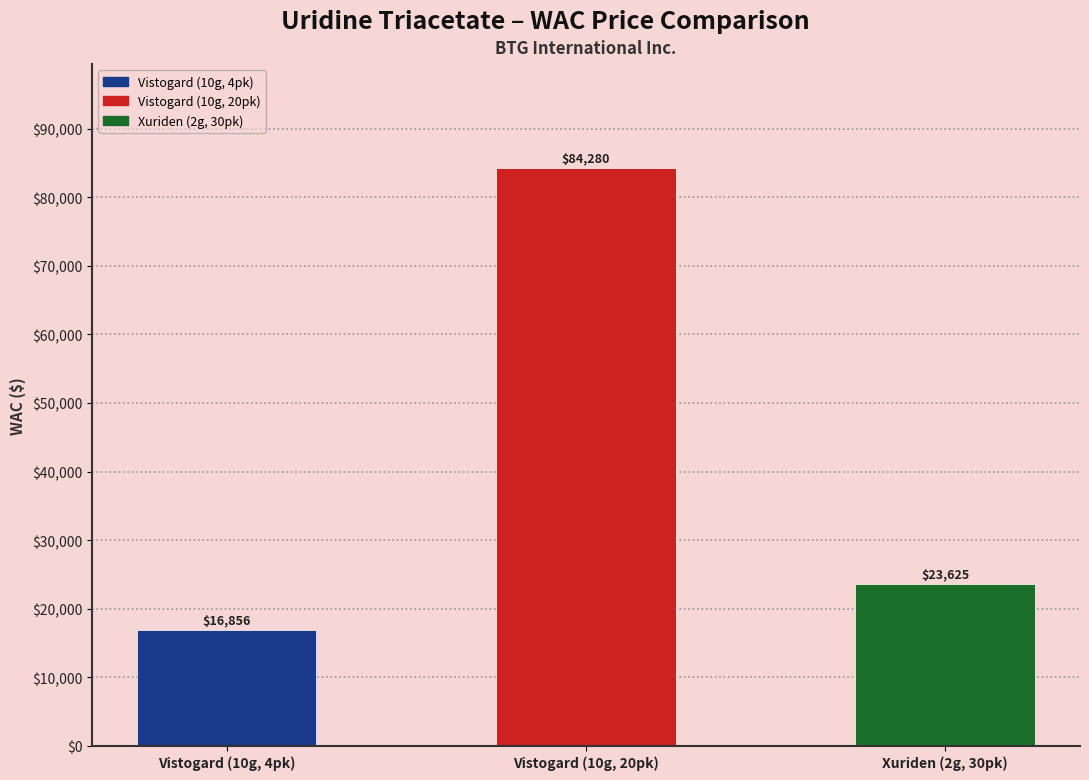

Reading left to right, what are all the values shown in this chart?

16856	84280	23625